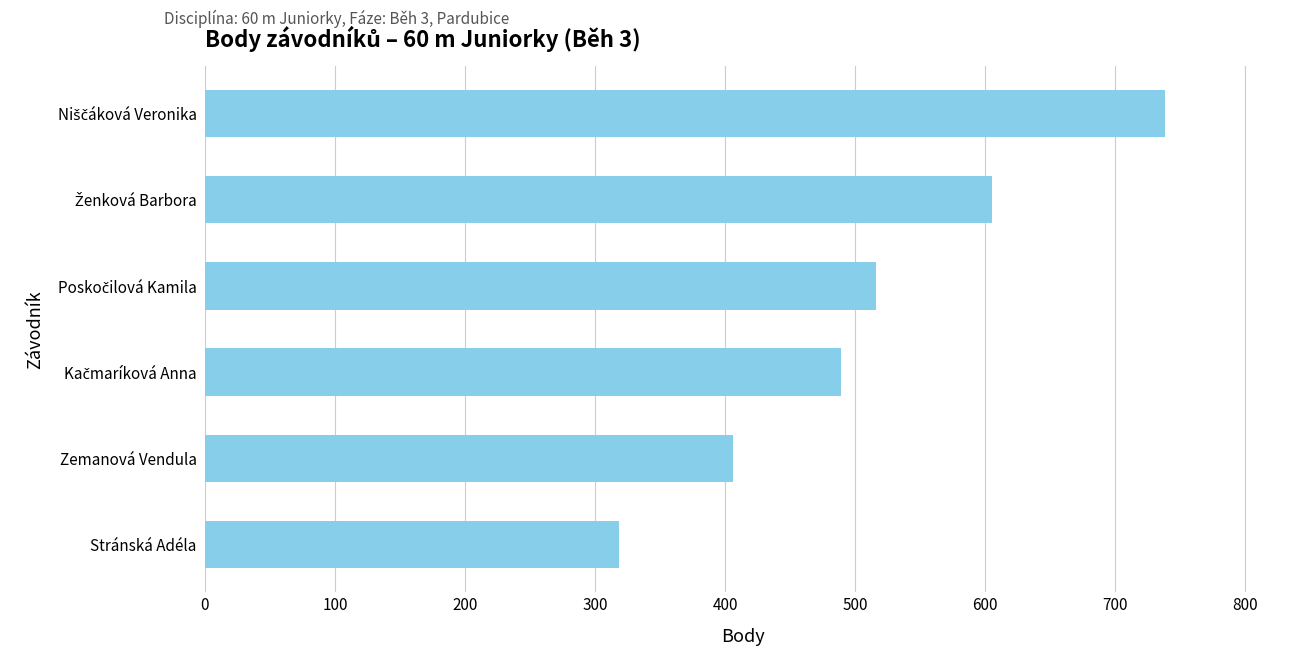

The chart shows a value of 406 at Zemanová Vendula. True or false?

True